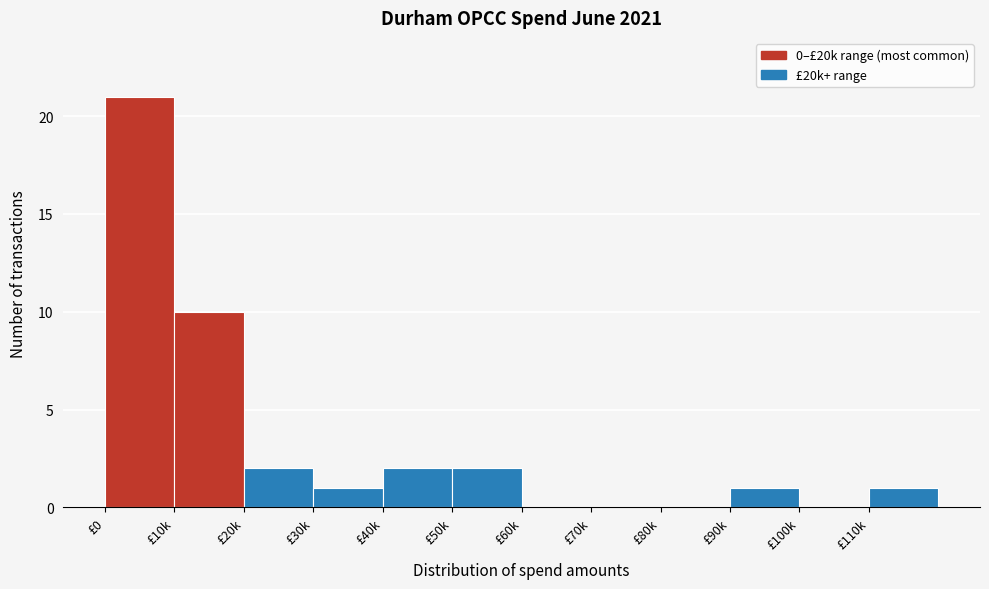

Reading right to left, list all the values displayed in this chart.

£110k=1	£100k=0	£90k=1	£80k=0	£70k=0	£60k=0	£50k=2	£40k=2	£30k=1	£20k=2	£10k=10	£0=21